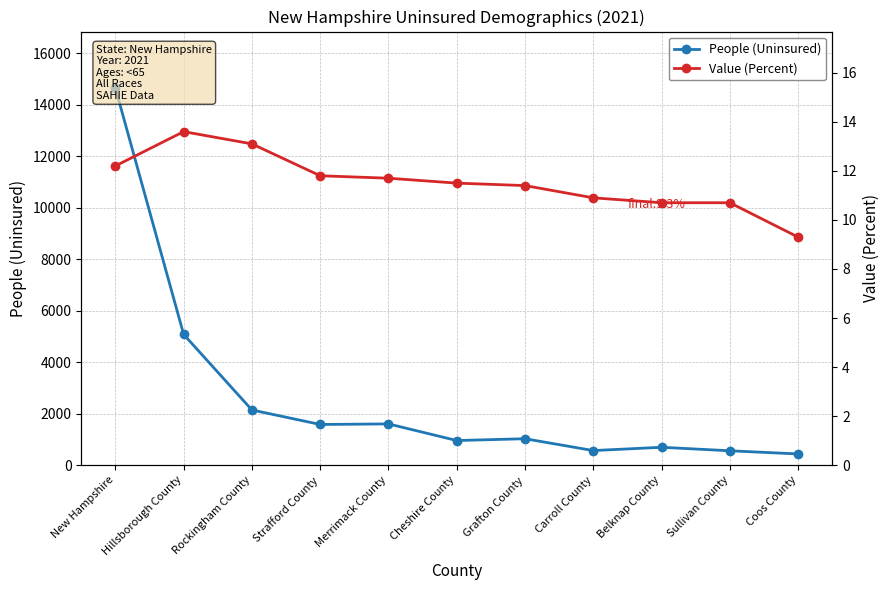

Reading left to right, what are all the values shown in this chart?

People (Uninsured): 14649.0	5080.0	2144.0	1581.0	1603.0	957.0	1027.0	567.0	695.0	559.0	436.0
Value (Percent): 12.2	13.6	13.1	11.8	11.7	11.5	11.4	10.9	10.7	10.7	9.3